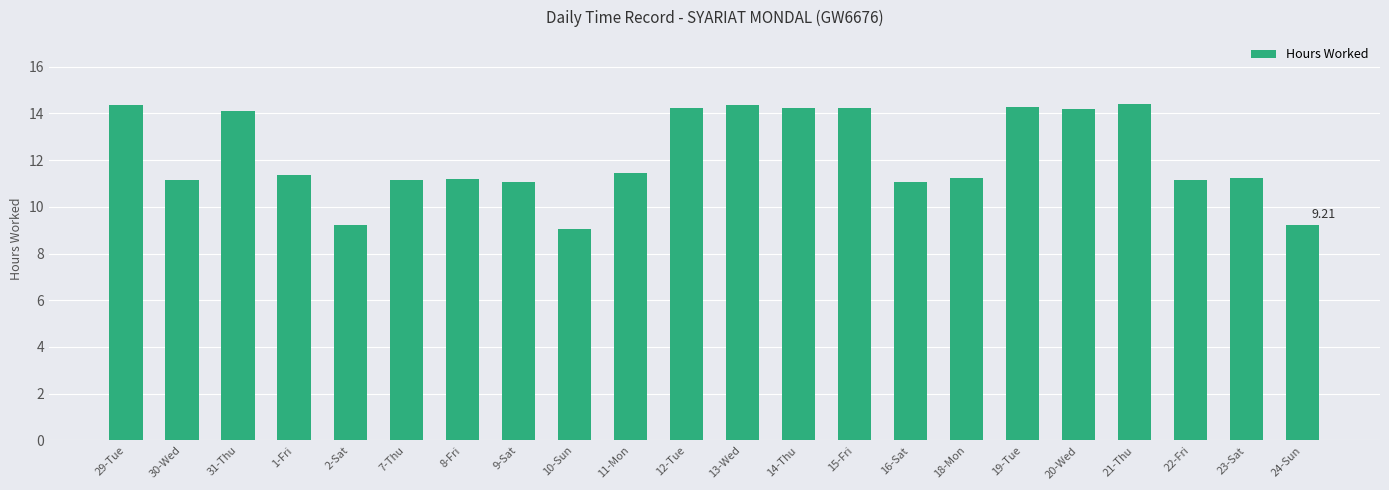

True or false: the data shows 14.4 at 21-Thu.

True